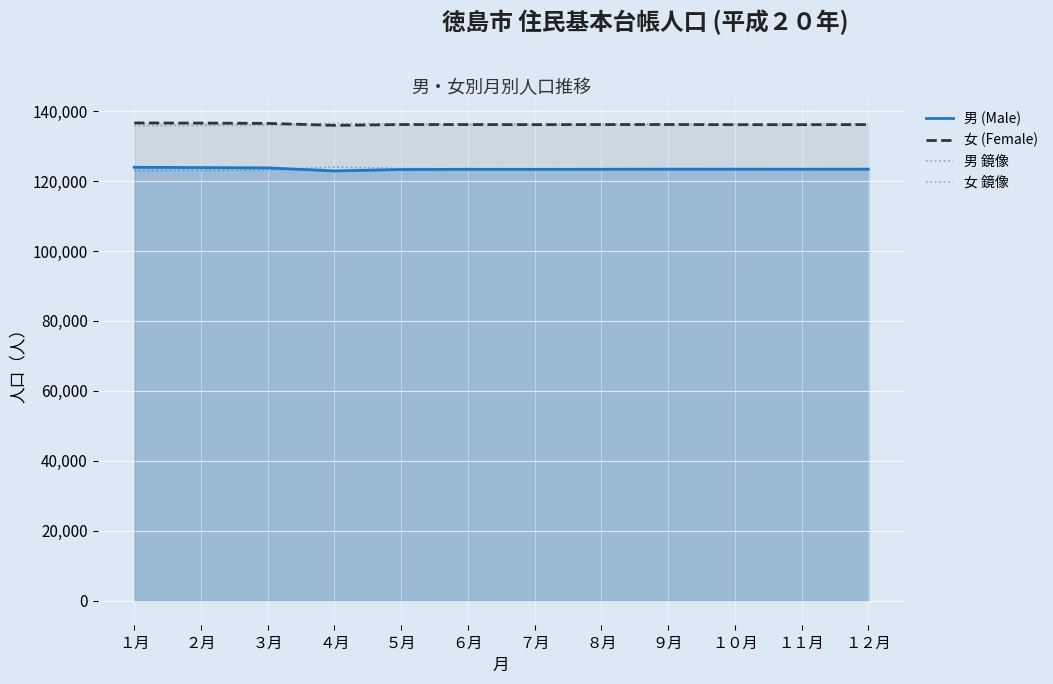

At ２月, list the series in order from smallest to largest.

男 鏡像, 男 (Male), 女 鏡像, 女 (Female)